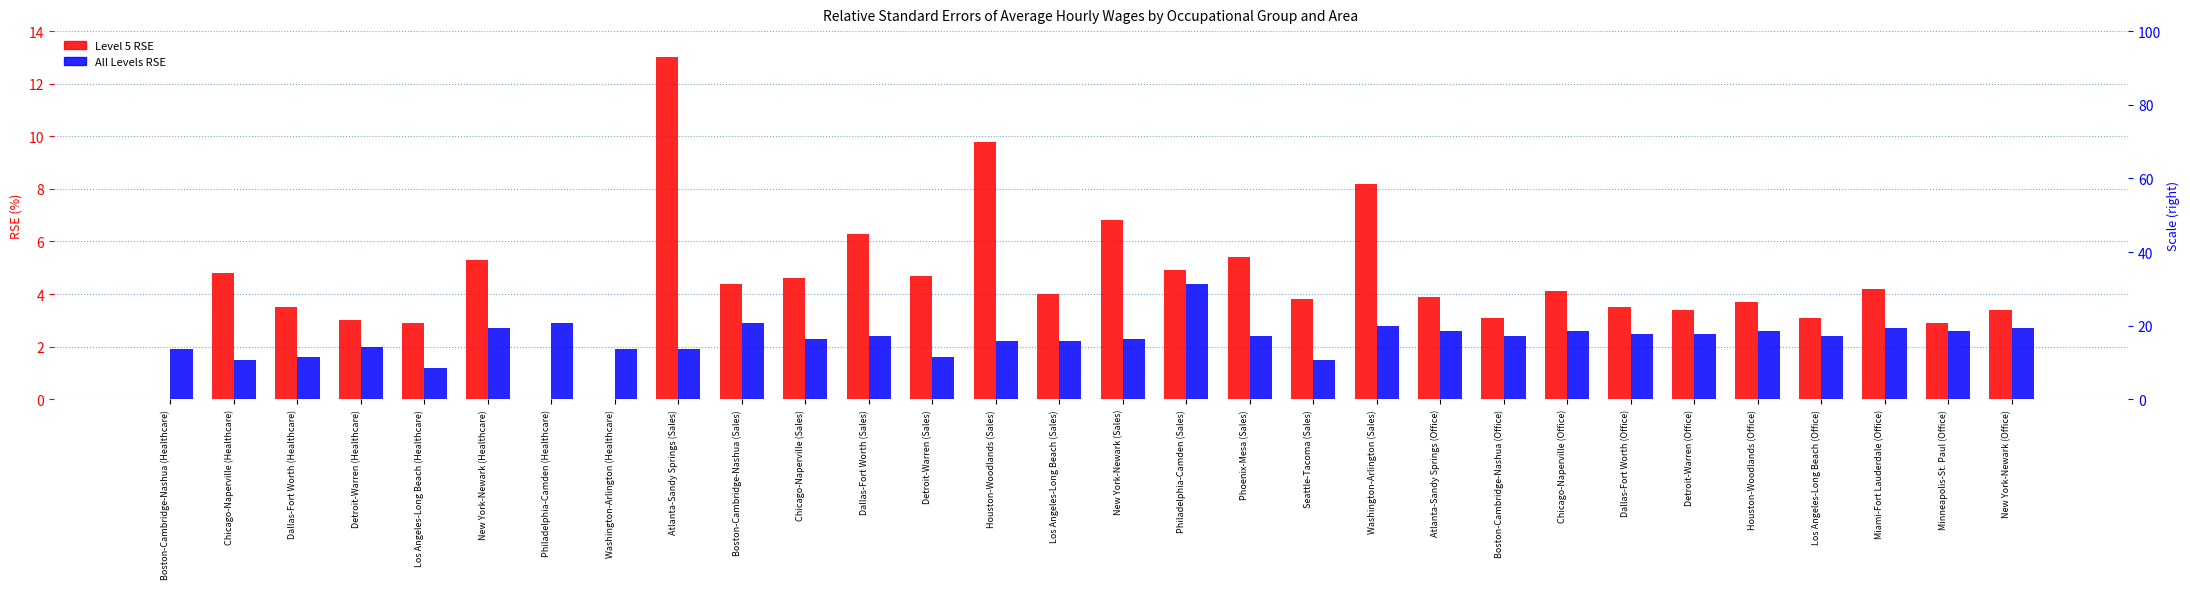

Reading left to right, list all the values displayed in this chart.

Level 5 RSE: Boston-Cambridge-Nashua (Healthcare)=0.0	Chicago-Naperville (Healthcare)=4.8	Dallas-Fort Worth (Healthcare)=3.5	Detroit-Warren (Healthcare)=3.0	Los Angeles-Long Beach (Healthcare)=2.9	New York-Newark (Healthcare)=5.3	Philadelphia-Camden (Healthcare)=0.0	Washington-Arlington (Healthcare)=0.0	Atlanta-Sandy Springs (Sales)=13.0	Boston-Cambridge-Nashua (Sales)=4.4	Chicago-Naperville (Sales)=4.6	Dallas-Fort Worth (Sales)=6.3	Detroit-Warren (Sales)=4.7	Houston-Woodlands (Sales)=9.8	Los Angeles-Long Beach (Sales)=4.0	New York-Newark (Sales)=6.8	Philadelphia-Camden (Sales)=4.9	Phoenix-Mesa (Sales)=5.4	Seattle-Tacoma (Sales)=3.8	Washington-Arlington (Sales)=8.2	Atlanta-Sandy Springs (Office)=3.9	Boston-Cambridge-Nashua (Office)=3.1	Chicago-Naperville (Office)=4.1	Dallas-Fort Worth (Office)=3.5	Detroit-Warren (Office)=3.4	Houston-Woodlands (Office)=3.7	Los Angeles-Long Beach (Office)=3.1	Miami-Fort Lauderdale (Office)=4.2	Minneapolis-St. Paul (Office)=2.9	New York-Newark (Office)=3.4
All Levels RSE: Boston-Cambridge-Nashua (Healthcare)=1.9	Chicago-Naperville (Healthcare)=1.5	Dallas-Fort Worth (Healthcare)=1.6	Detroit-Warren (Healthcare)=2.0	Los Angeles-Long Beach (Healthcare)=1.2	New York-Newark (Healthcare)=2.7	Philadelphia-Camden (Healthcare)=2.9	Washington-Arlington (Healthcare)=1.9	Atlanta-Sandy Springs (Sales)=1.9	Boston-Cambridge-Nashua (Sales)=2.9	Chicago-Naperville (Sales)=2.3	Dallas-Fort Worth (Sales)=2.4	Detroit-Warren (Sales)=1.6	Houston-Woodlands (Sales)=2.2	Los Angeles-Long Beach (Sales)=2.2	New York-Newark (Sales)=2.3	Philadelphia-Camden (Sales)=4.4	Phoenix-Mesa (Sales)=2.4	Seattle-Tacoma (Sales)=1.5	Washington-Arlington (Sales)=2.8	Atlanta-Sandy Springs (Office)=2.6	Boston-Cambridge-Nashua (Office)=2.4	Chicago-Naperville (Office)=2.6	Dallas-Fort Worth (Office)=2.5	Detroit-Warren (Office)=2.5	Houston-Woodlands (Office)=2.6	Los Angeles-Long Beach (Office)=2.4	Miami-Fort Lauderdale (Office)=2.7	Minneapolis-St. Paul (Office)=2.6	New York-Newark (Office)=2.7